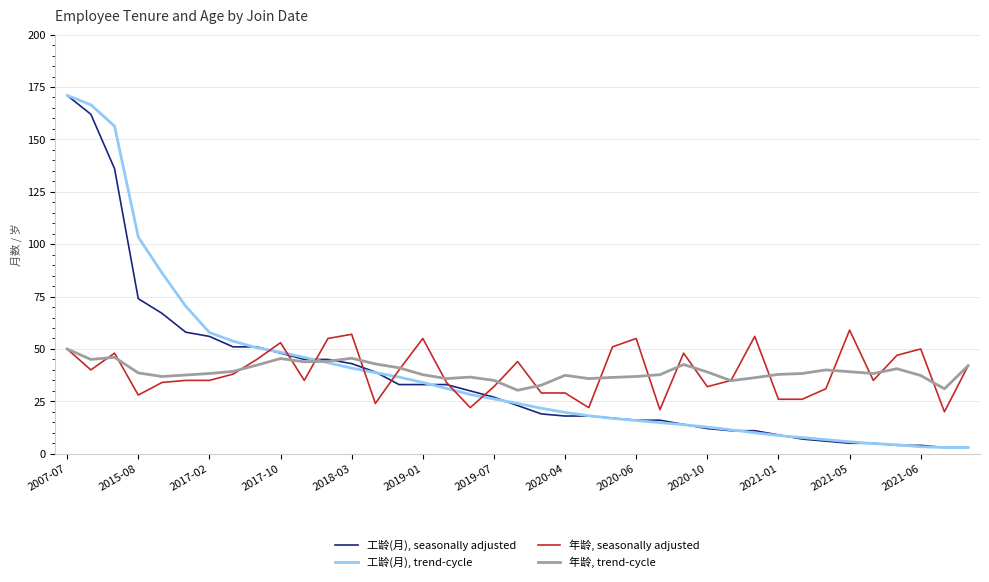

True or false: 年龄, seasonally adjusted and 工龄(月), trend-cycle intersect in this chart.

True